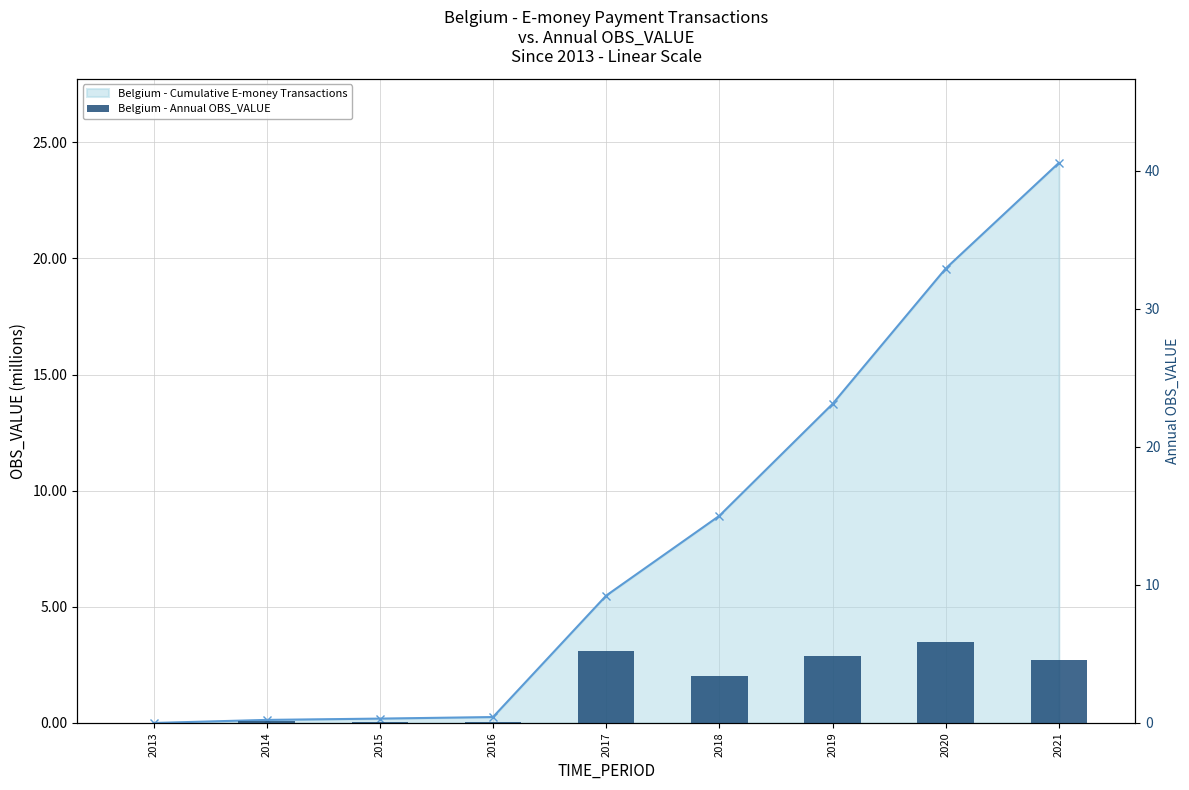

Rank the categories by value from highest to lowest.

2020, 2017, 2019, 2021, 2018, 2014, 2016, 2015, 2013